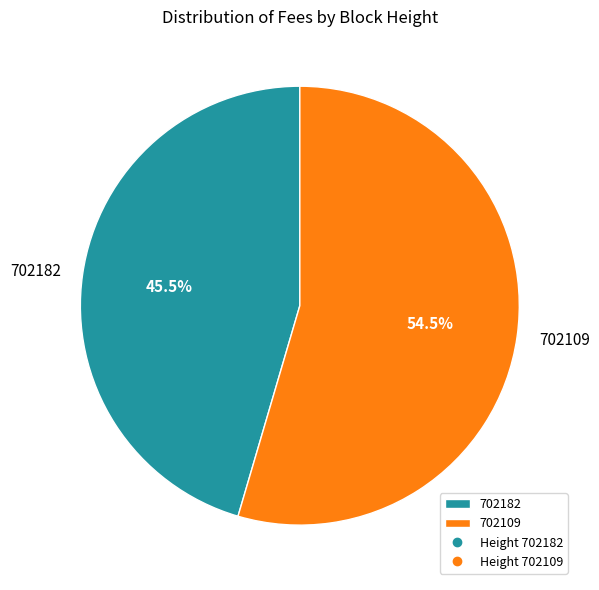

Which category has the biggest portion of the pie?

702109